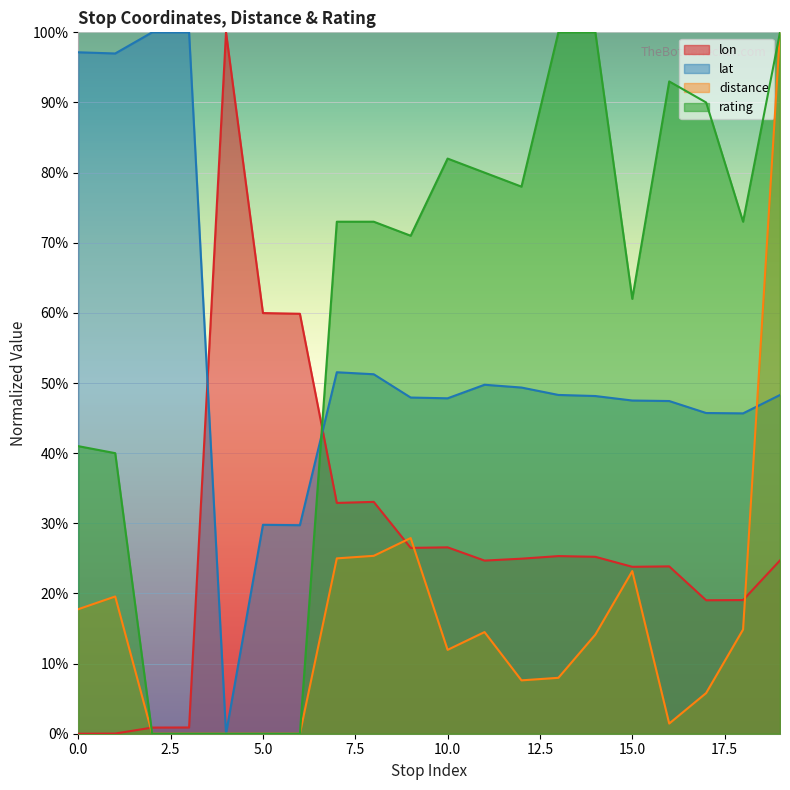

Which series has the widest spread of values?

lon